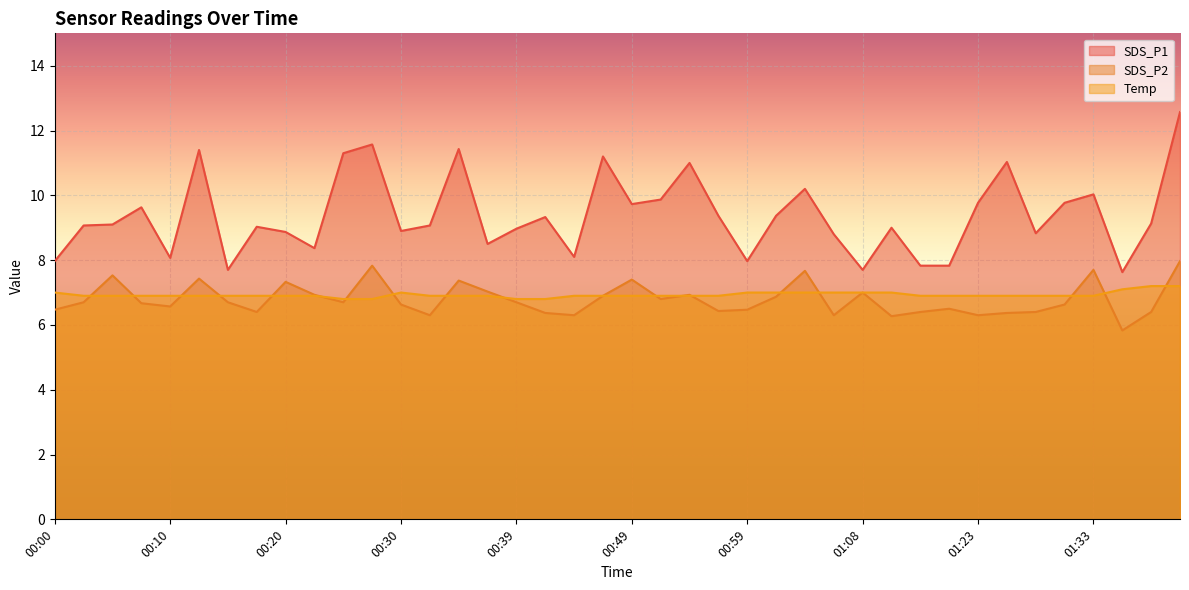

What is the approximate value of SDS_P2 at 00:25?

6.7